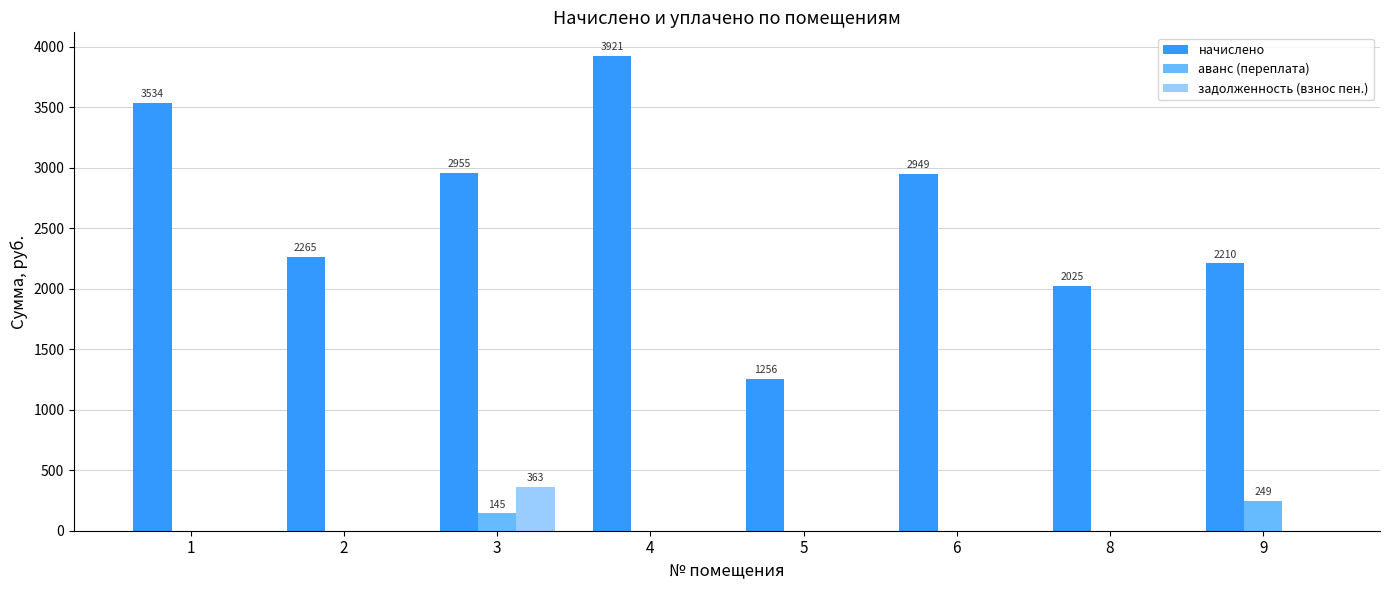

What is the sum of the начислено values at 1 and 9?

5743.5